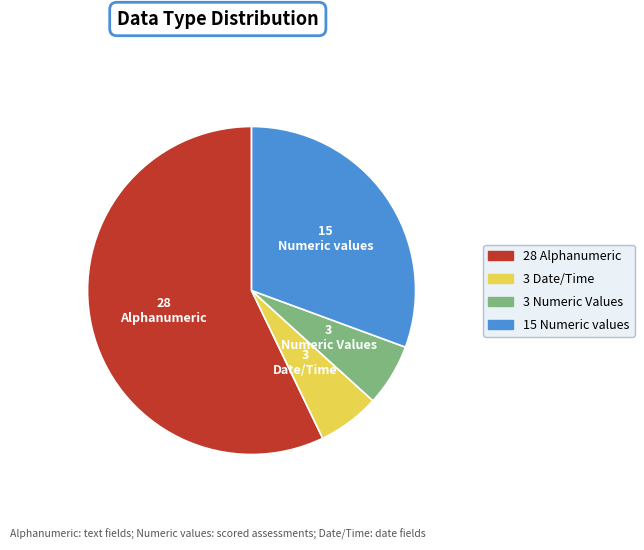

Is there a majority slice in this chart?

Yes